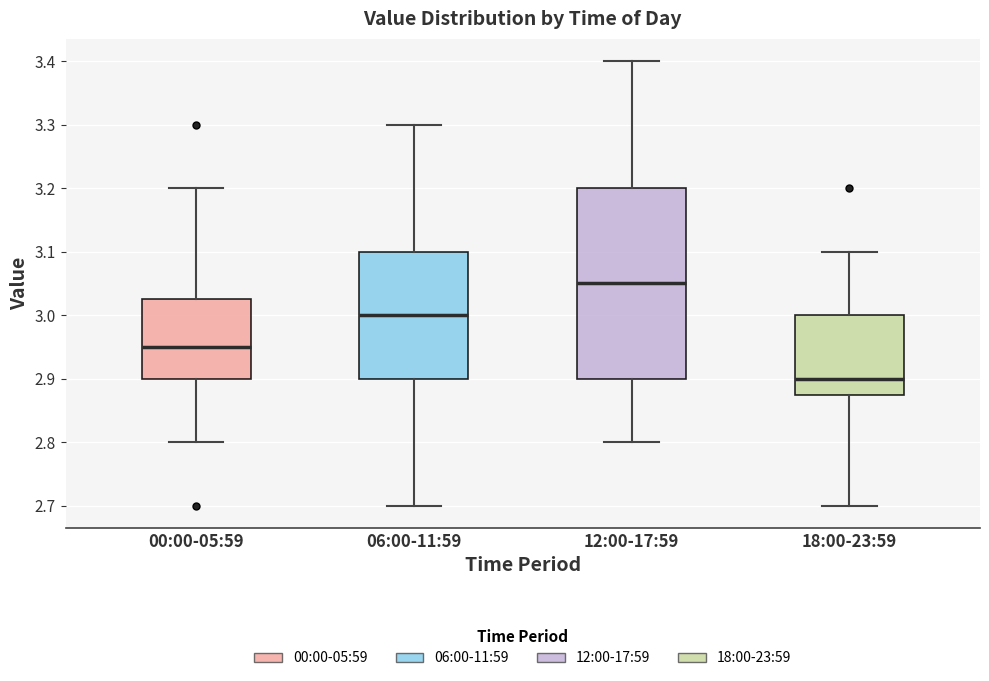

Which box has the highest median line?

12:00-17:59